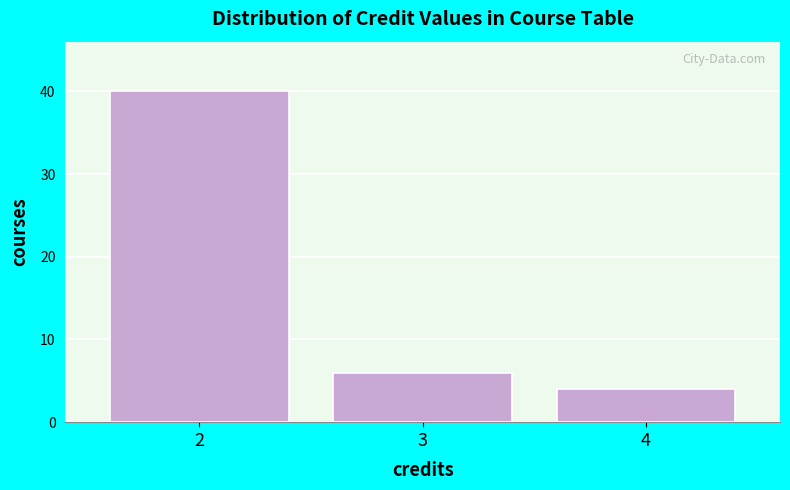

Reading left to right, what are all the values shown in this chart?

40	6	4